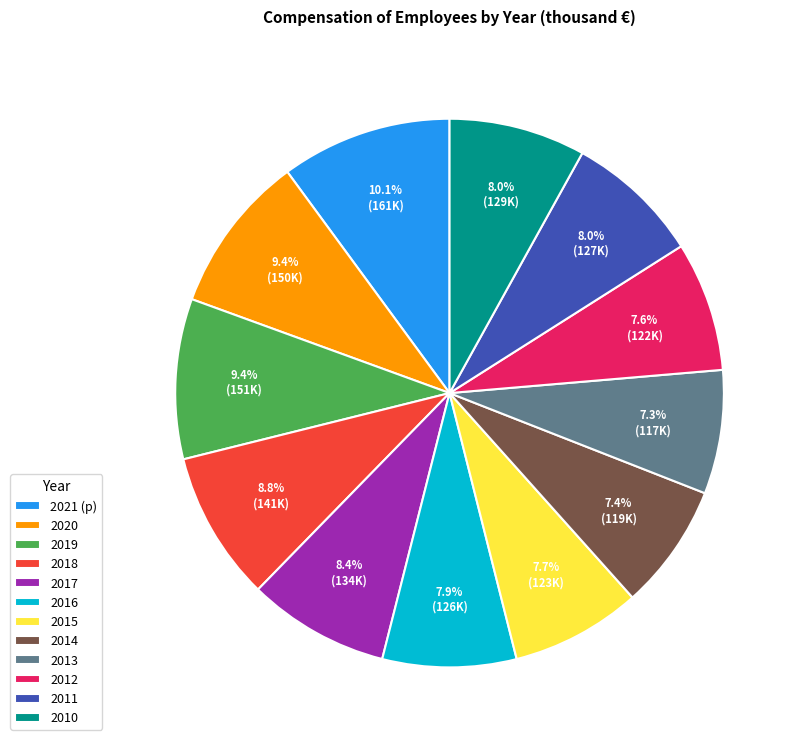

Approximately how many times larger is the value at 2021 (p) compared to 2013?

1.4